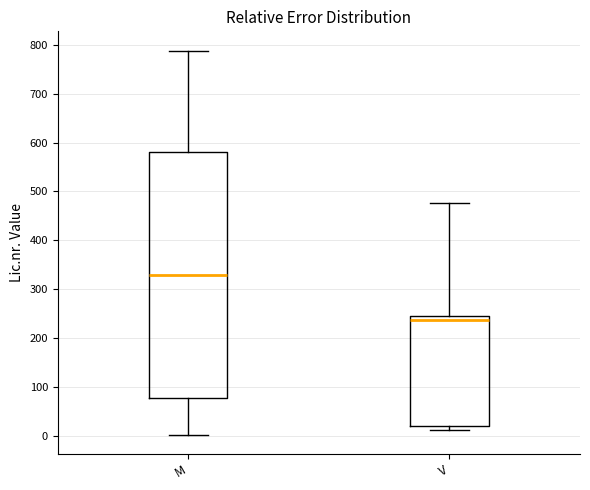

Which box's median line is the lowest?

V